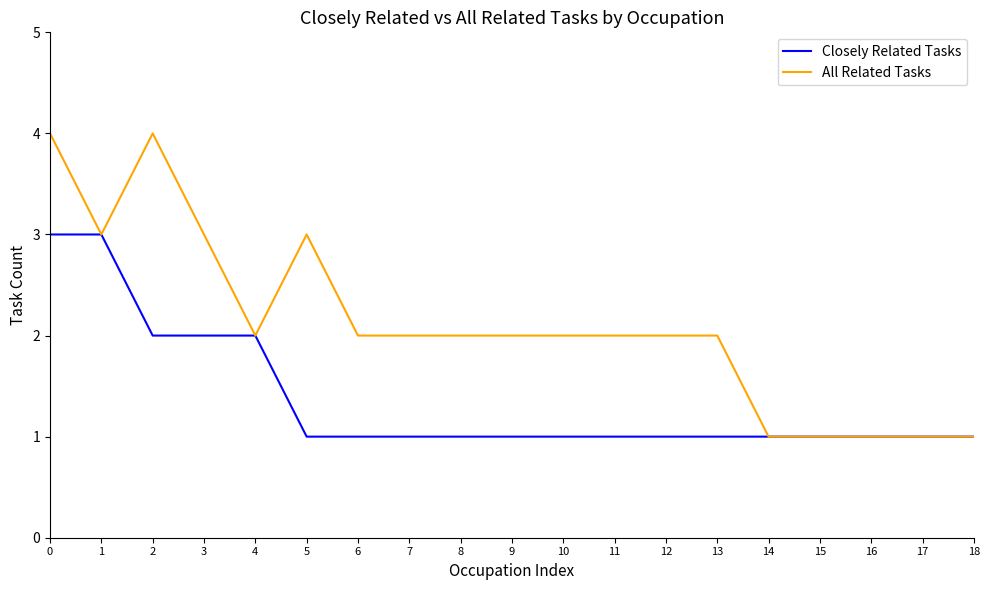

List the series in order of their peak value, highest first.

All Related Tasks, Closely Related Tasks